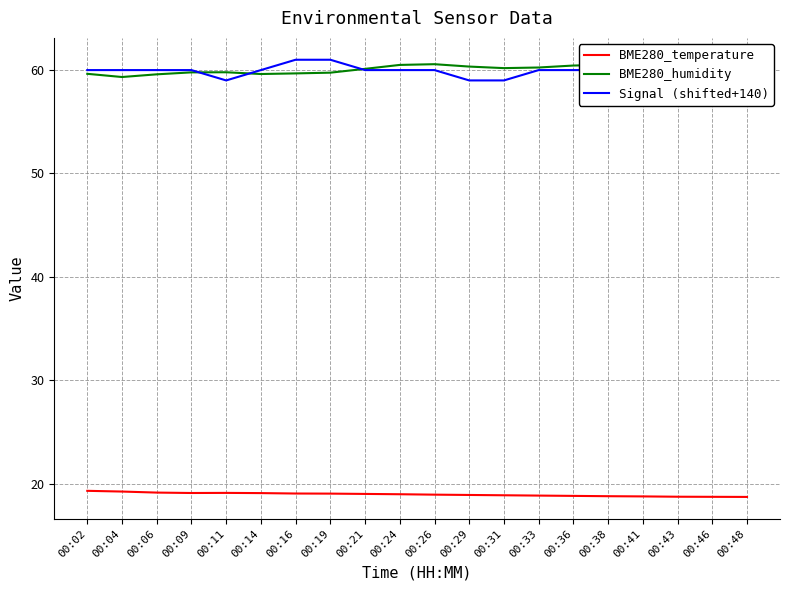

Is the value of BME280_temperature at 00:16 greater than the value of Signal (shifted+140) at 00:19?

No